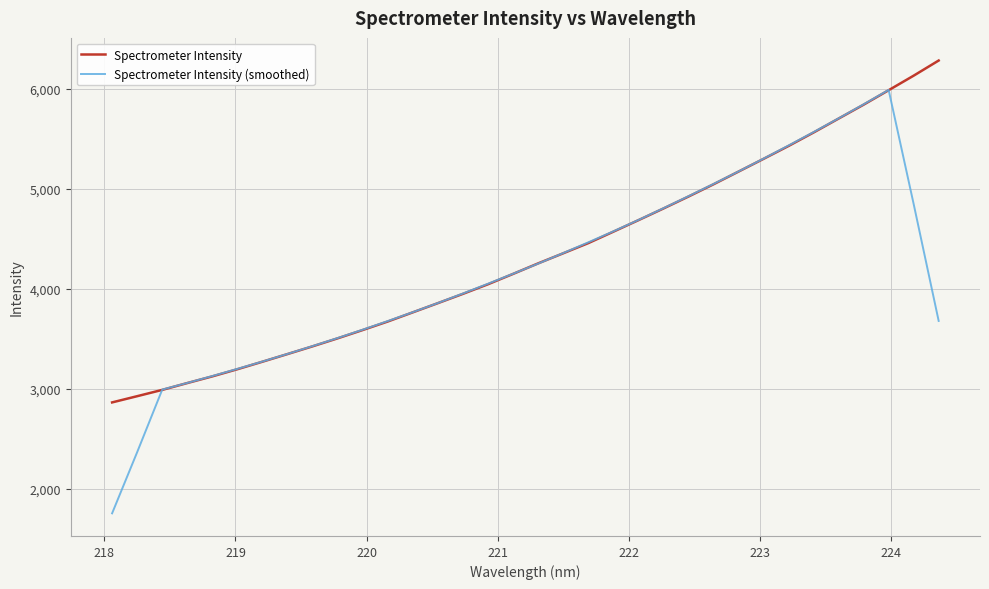

Which series has the widest spread of values?

Spectrometer Intensity (smoothed)